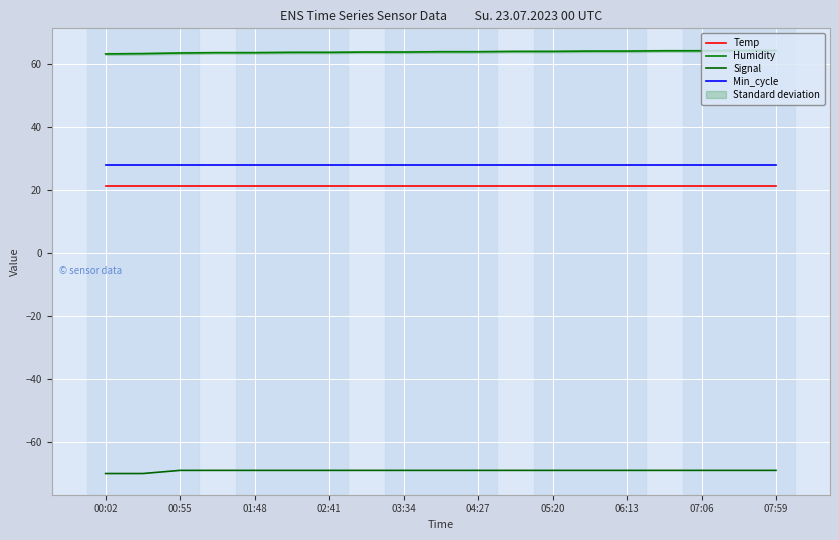

How many categories are shown in the chart?

19